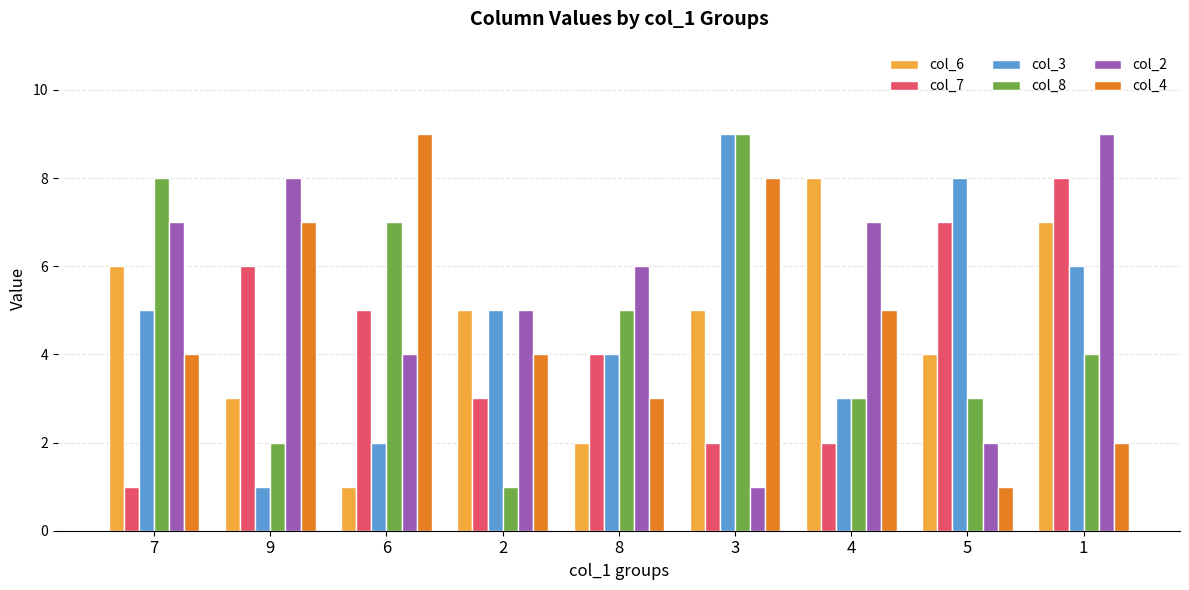

What position from the left is 9?

2